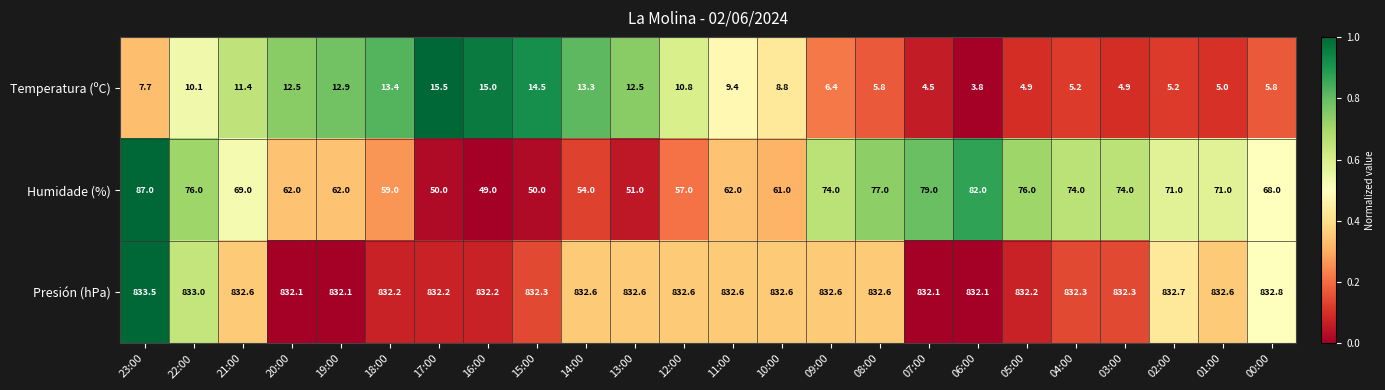

At which category is the sum across all series the highest?

23:00